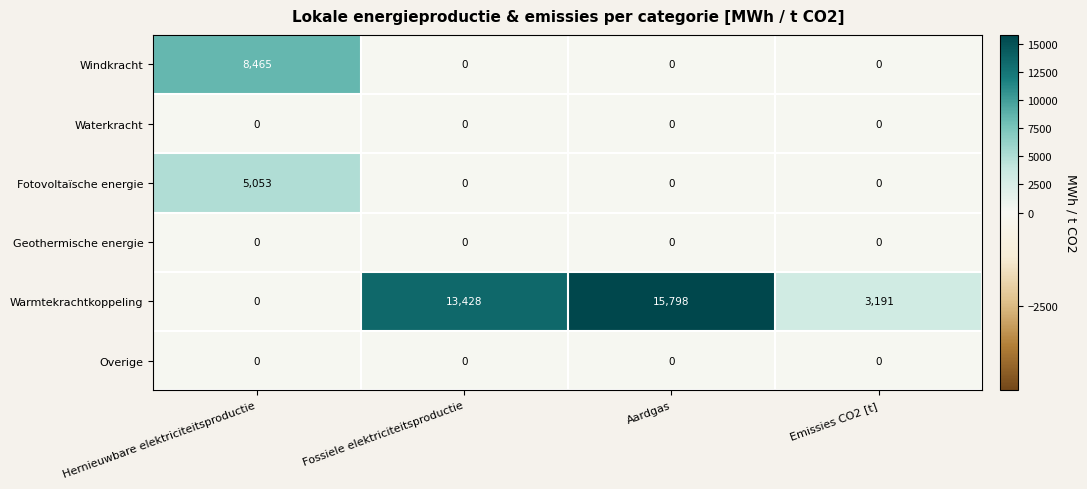

At which category does the chart reach its peak across all series?

Aardgas